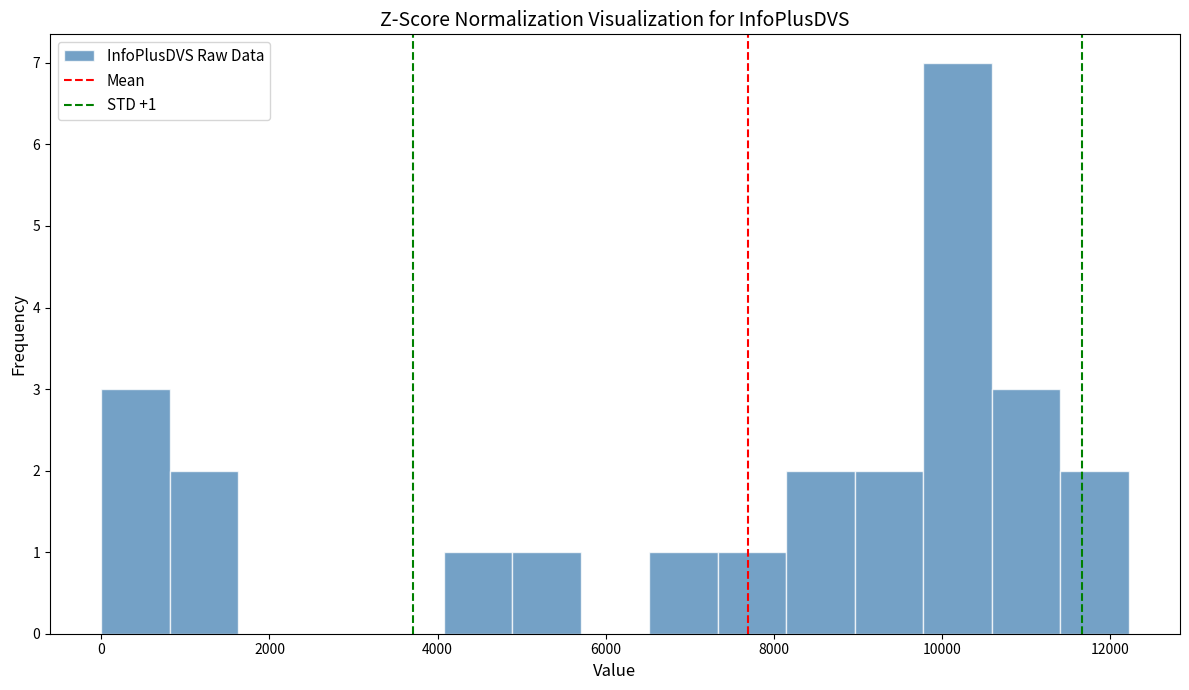

Over which range of the x-axis is the bar tallest?

9800 to 10600